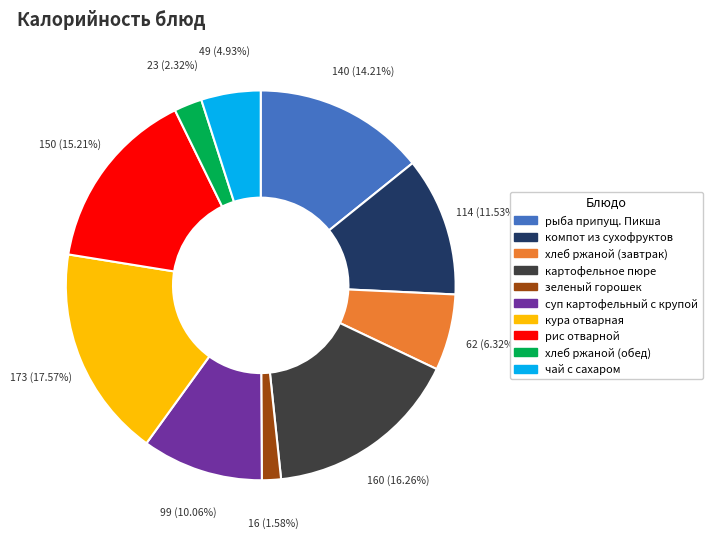

Rank the categories by value from highest to lowest.

кура отварная, картофельное пюре, рис отварной, рыба припущ. Пикша, компот из сухофруктов, суп картофельный с крупой, хлеб ржаной (завтрак), чай с сахаром, хлеб ржаной (обед), зеленый горошек